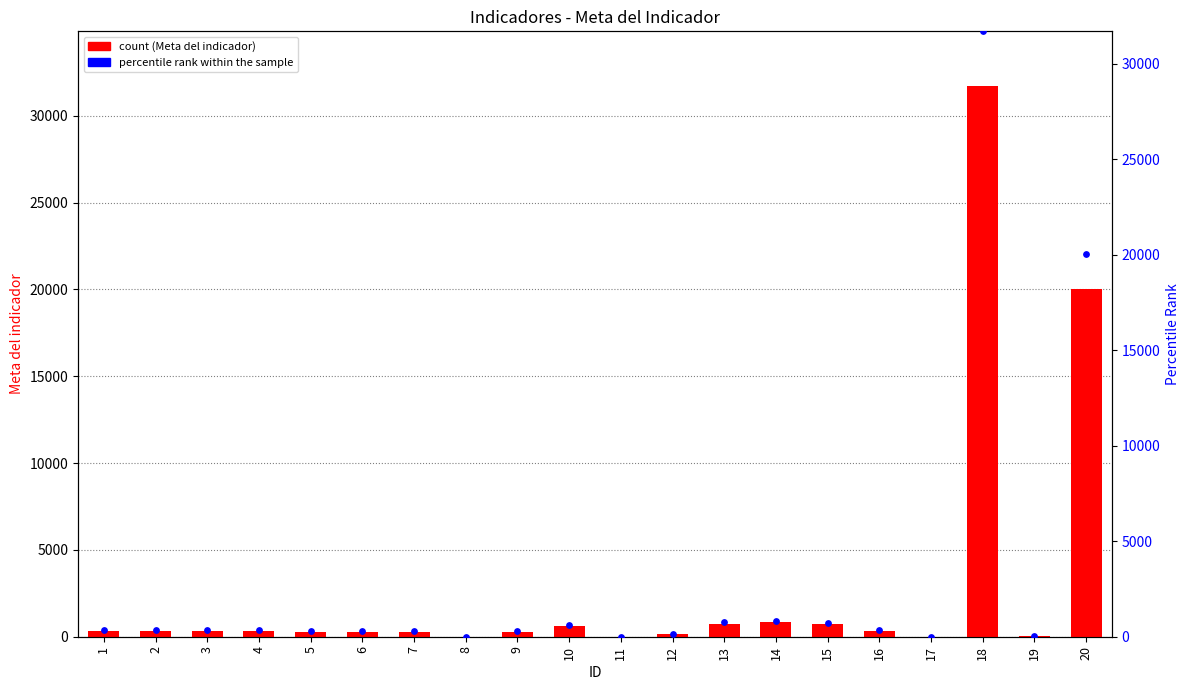

Which series has the largest Y range (max minus min)?

Meta del indicador